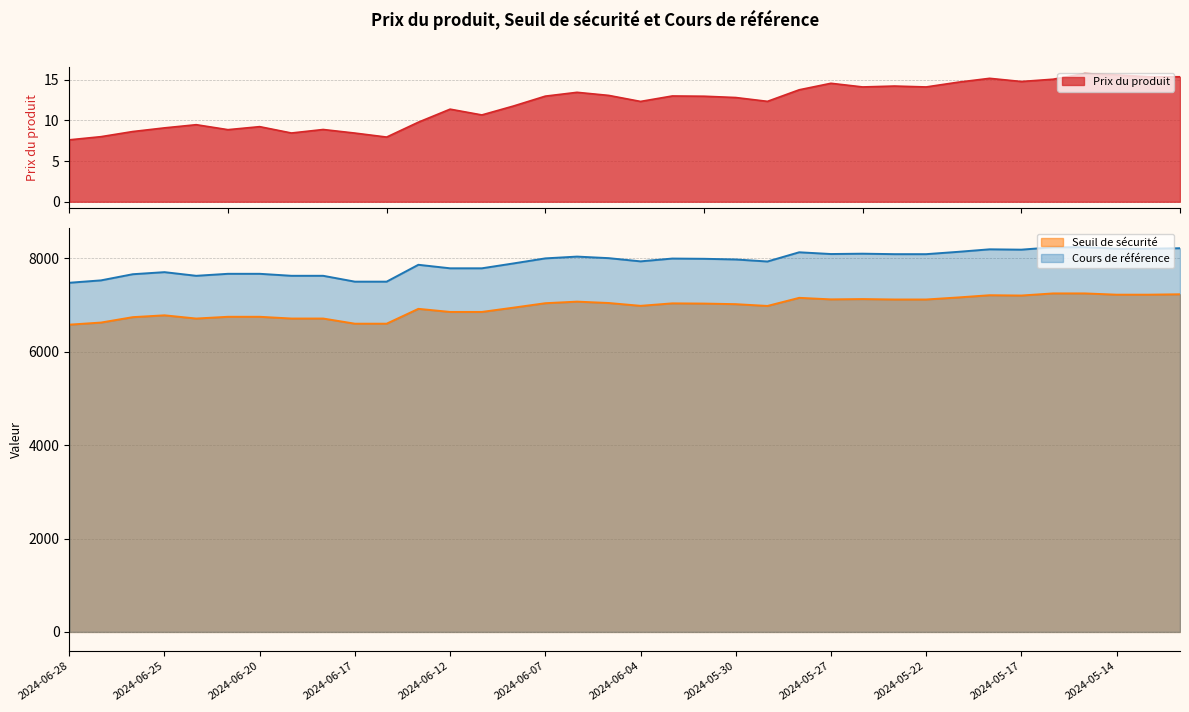

True or false: Prix du produit has a value of 15.6 at 2024-05-14.

True